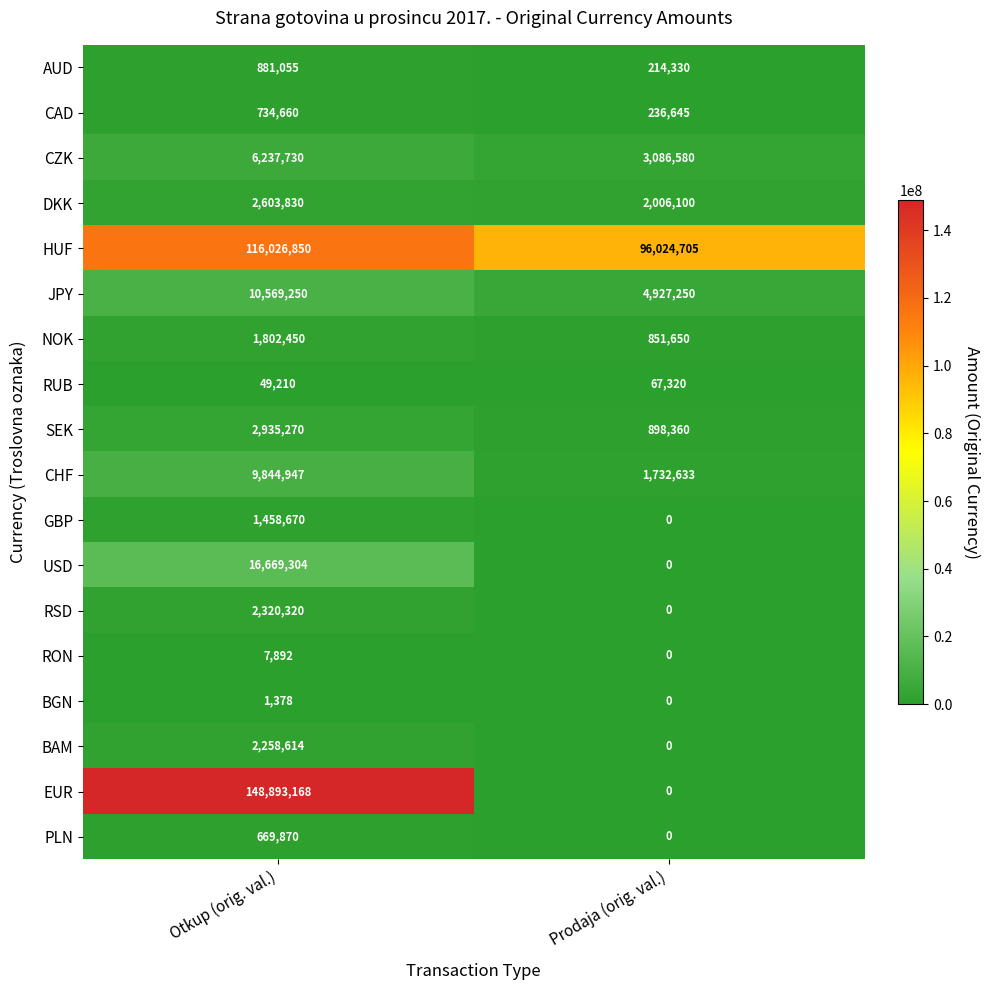

The value of GBP at Prodaja (orig. val.) is 0. True or false?

True